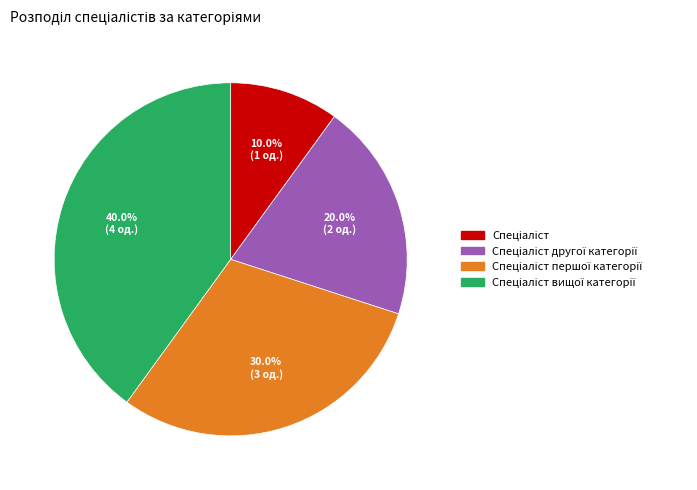

Count the number of slices in the pie.

4